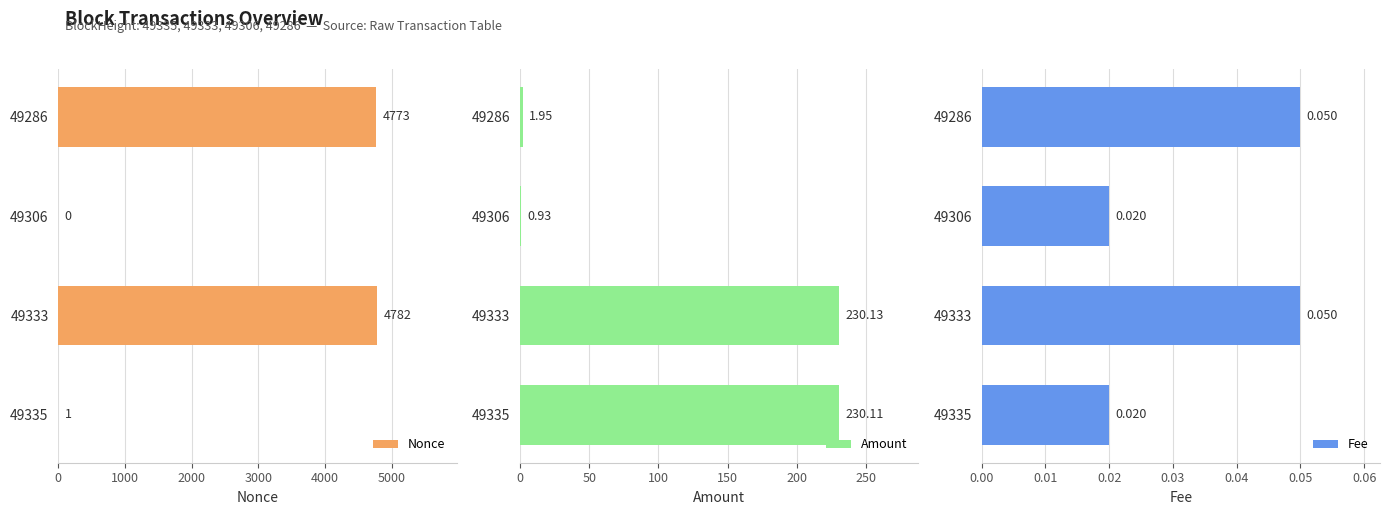

Count the number of data series in this chart.

3